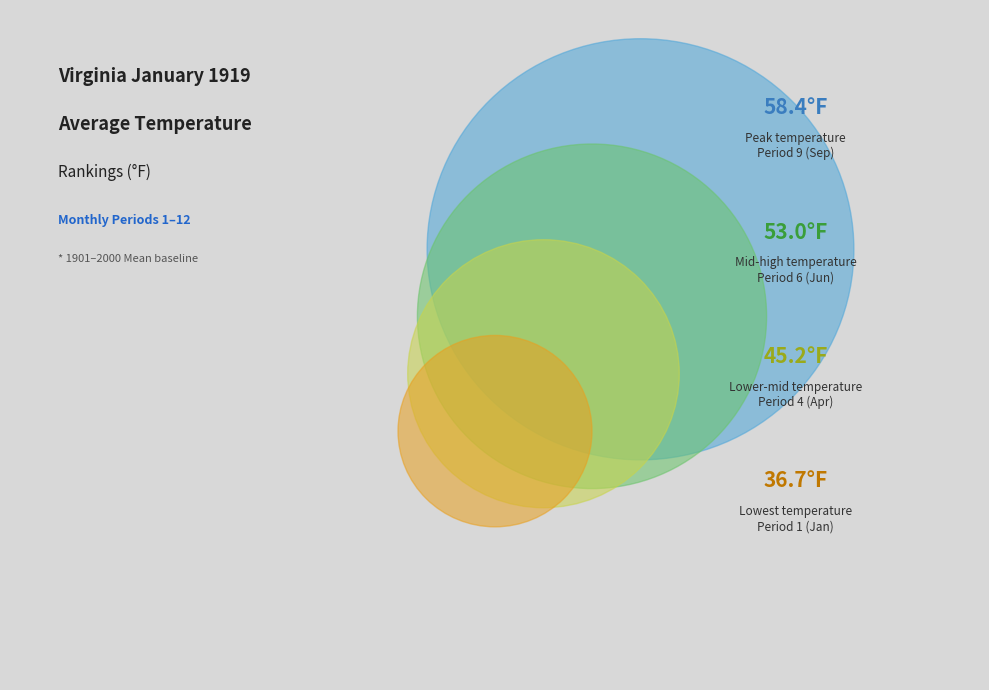

What is the ratio of the value at Period 7 to the value at Period 11?

1.0